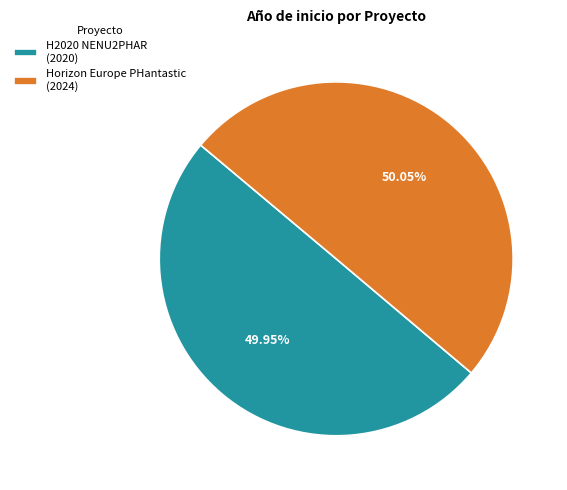

To the nearest percent, what percentage of the pie is H2020 NENU2PHAR?

50%